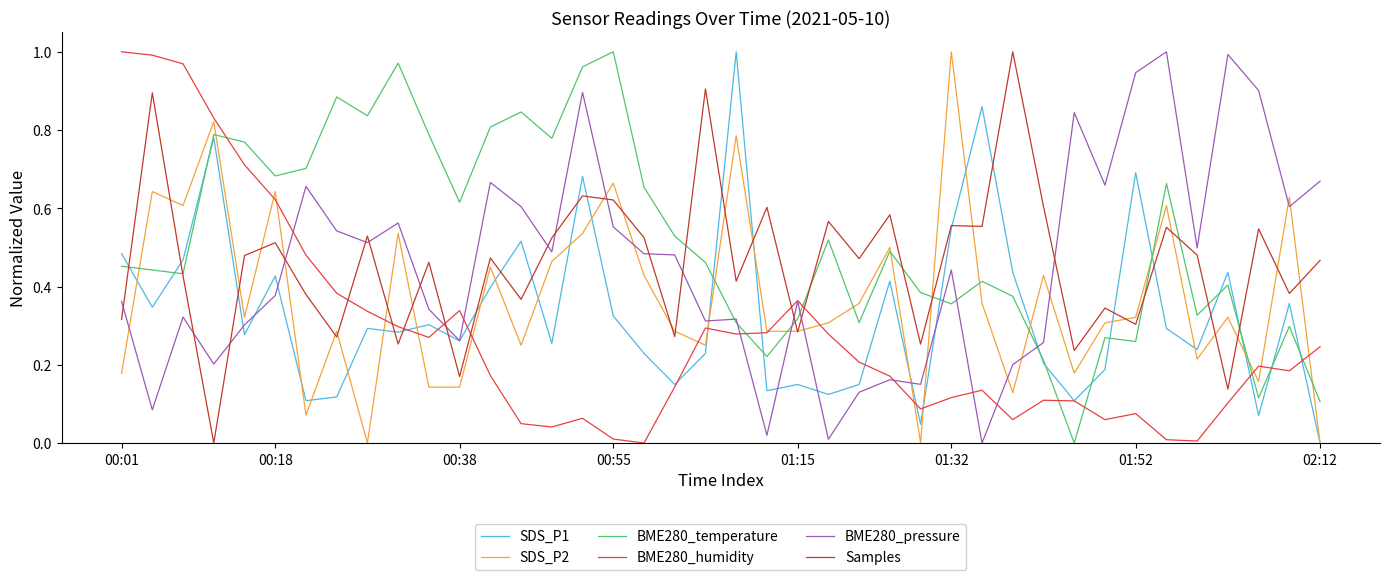

Which series has the largest total across all categories?

BME280_temperature